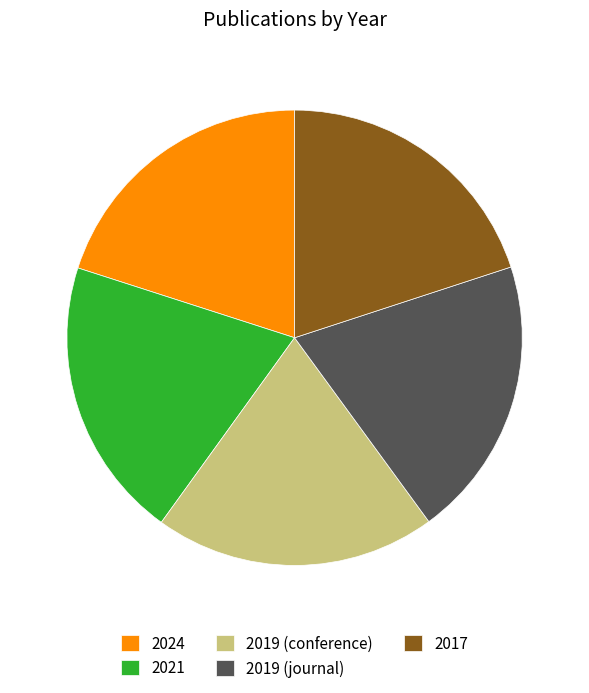

Approximately how many times larger is the value at 2024 compared to 2019 (conference)?

1.0